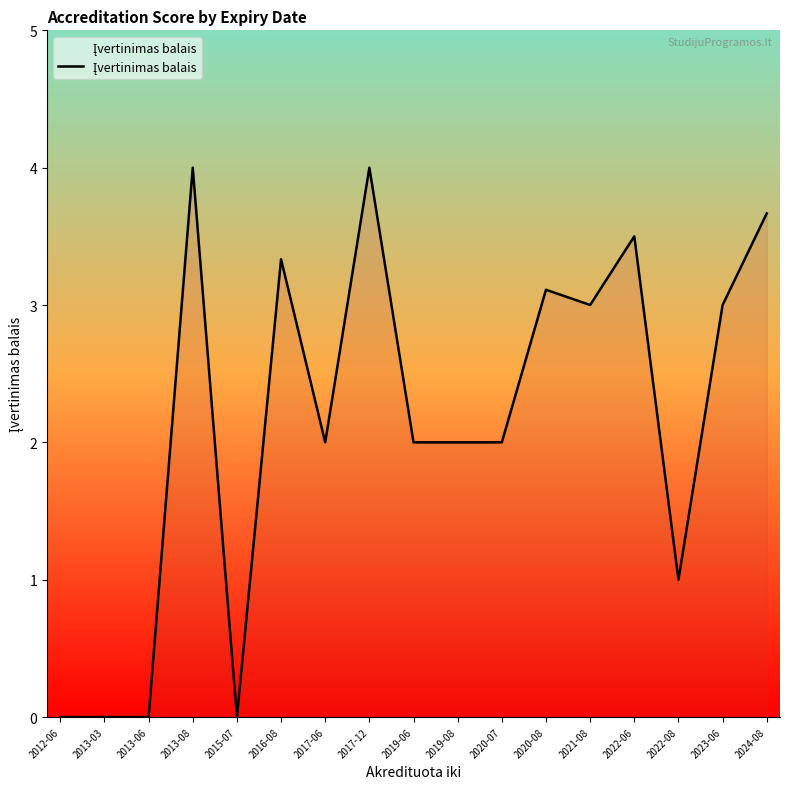

What is the difference between the maximum and second lowest values?

4.0